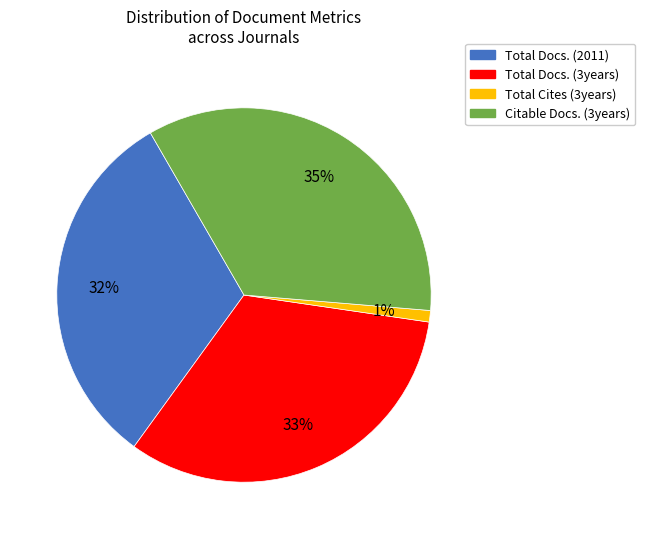

Do Citable Docs. (3years) and Total Docs. (2011) together represent more than half of the pie?

Yes